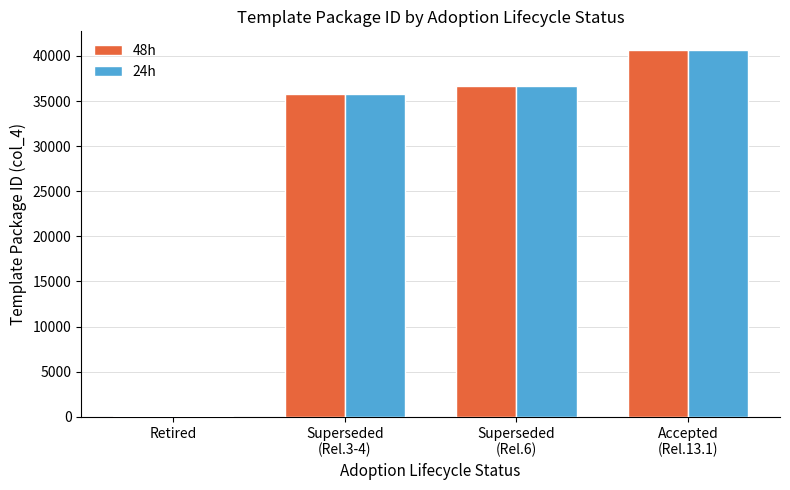

What are all the series names shown in the legend?

48h, 24h